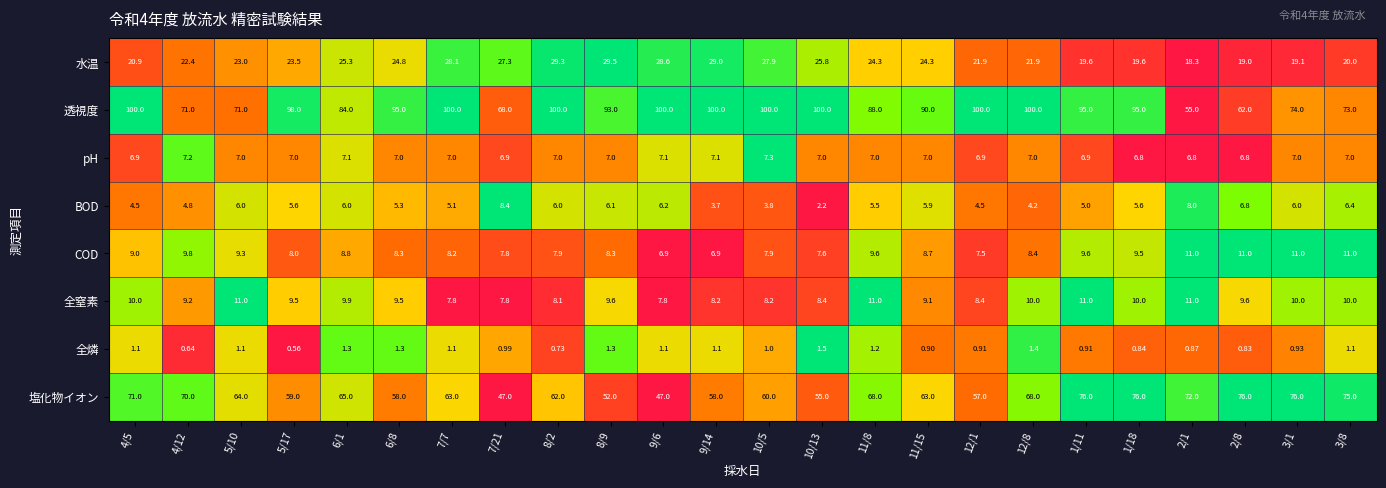

Rank the series at 10/5 from lowest to highest value.

全燐, BOD, pH, COD, 全窒素, 水温, 塩化物イオン, 透視度